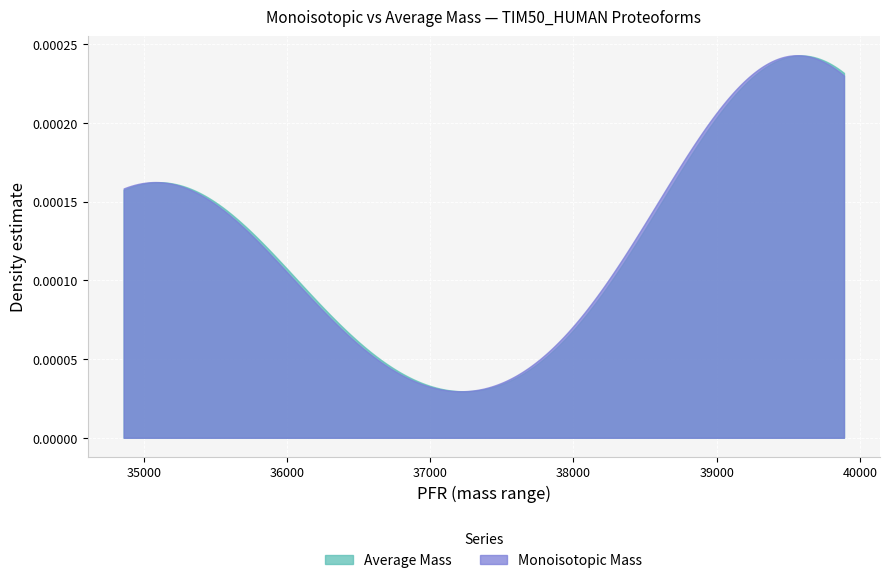

Between 2592 and 3210, which series saw the biggest shift?

Average Mass